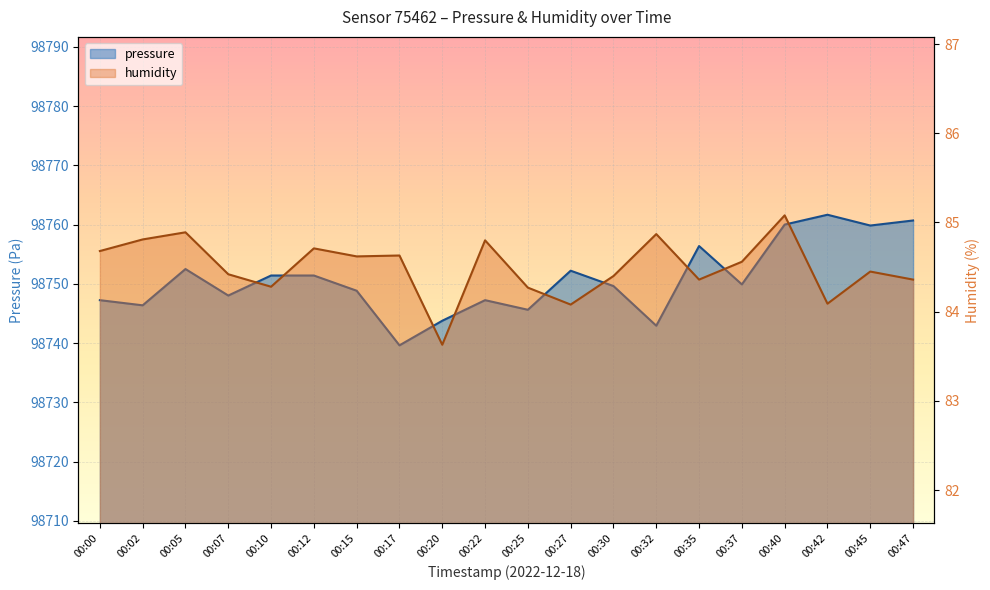

True or false: humidity has a value of 113.3 at 00:07.

False